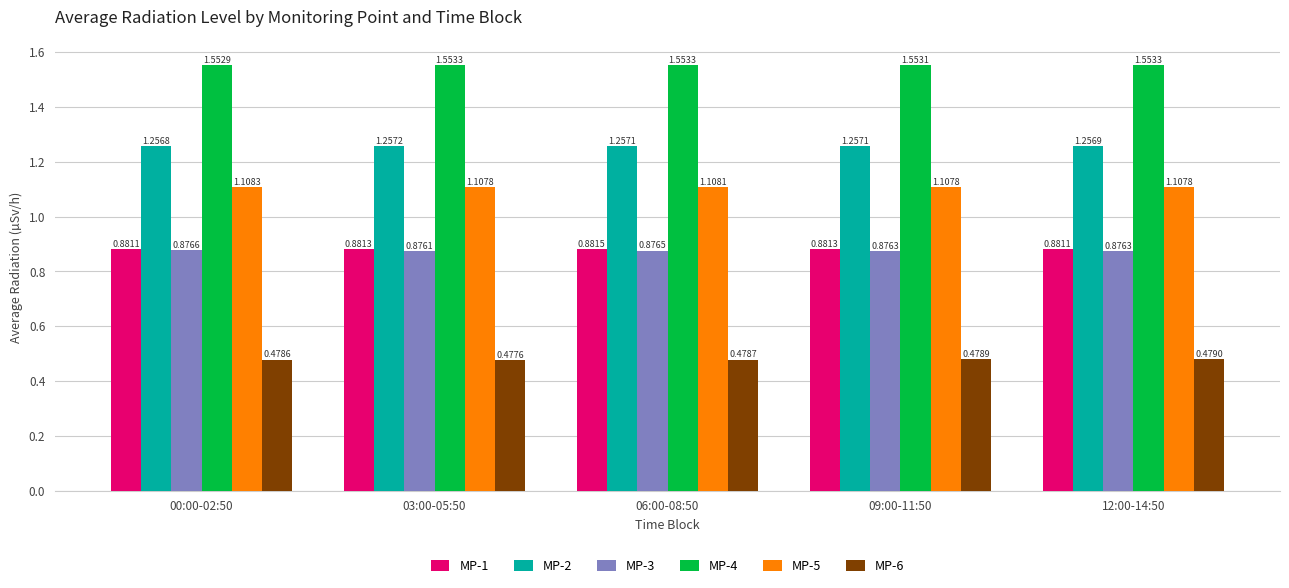

What is the total value across all series at 00:00-02:50?

6.2